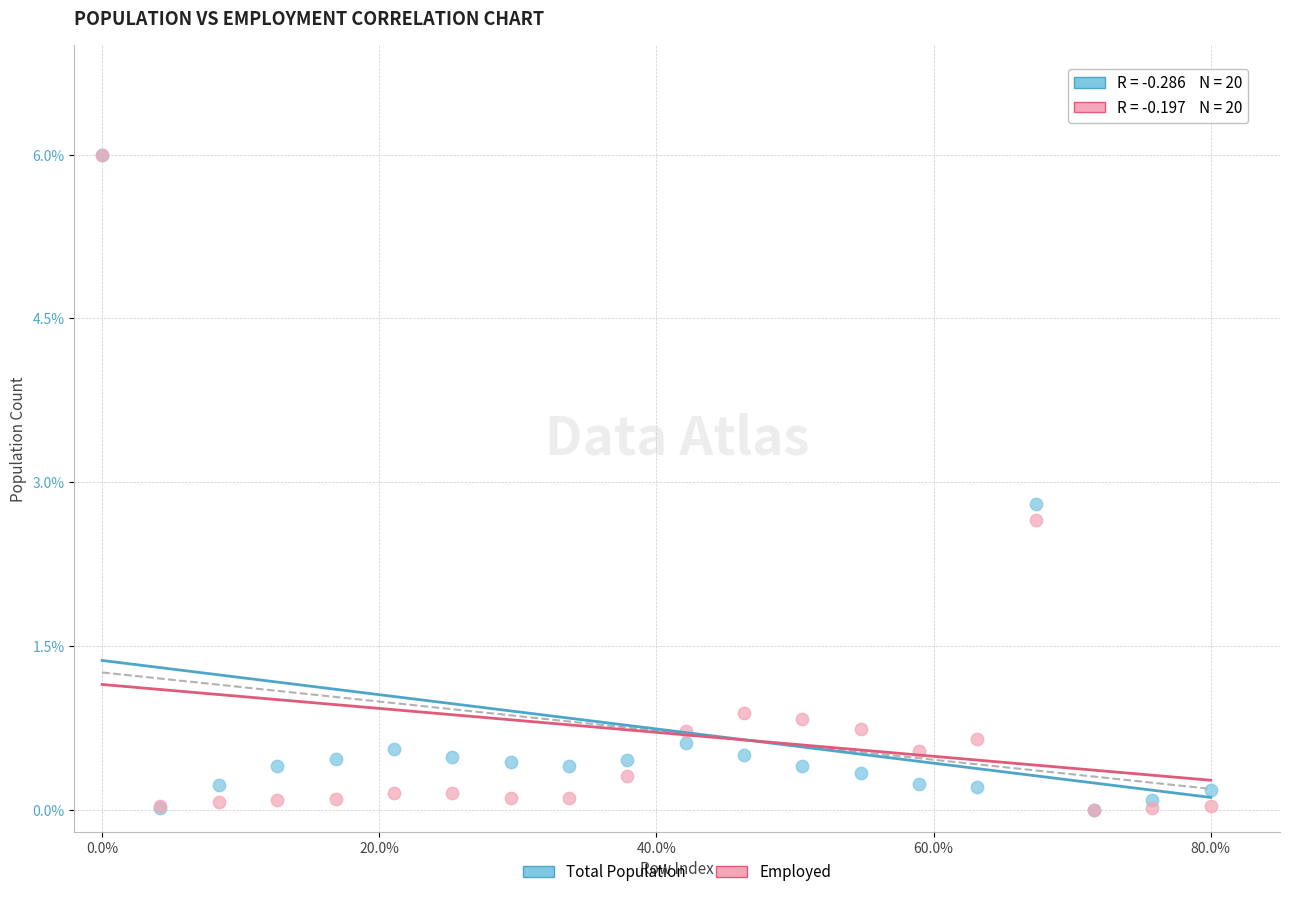

In the Total Population series, what Y value is closest to 3?

2.8